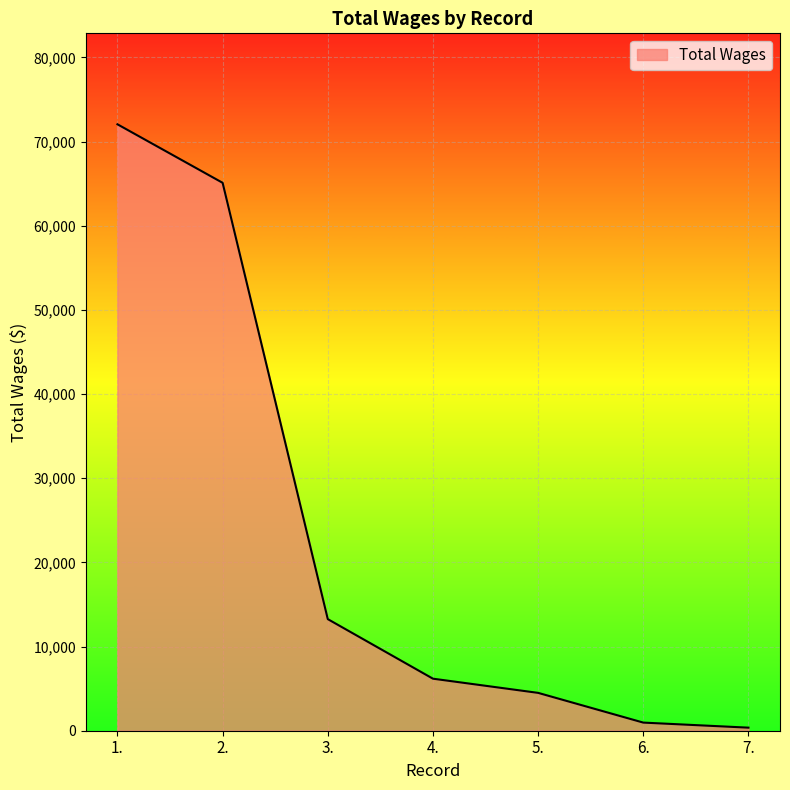

Which has a higher value, 2. or 3.?

2.